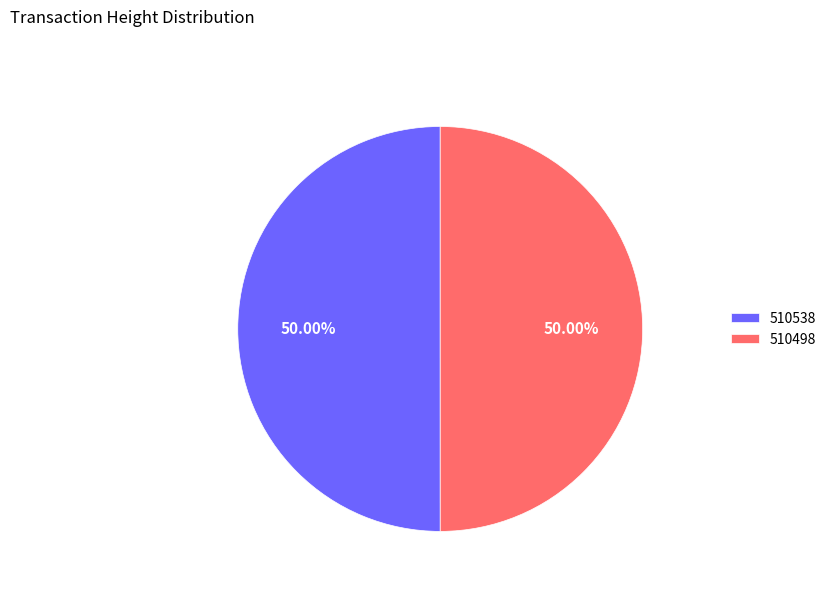

Is the sum of 510538 and 510498 greater than half?

Yes